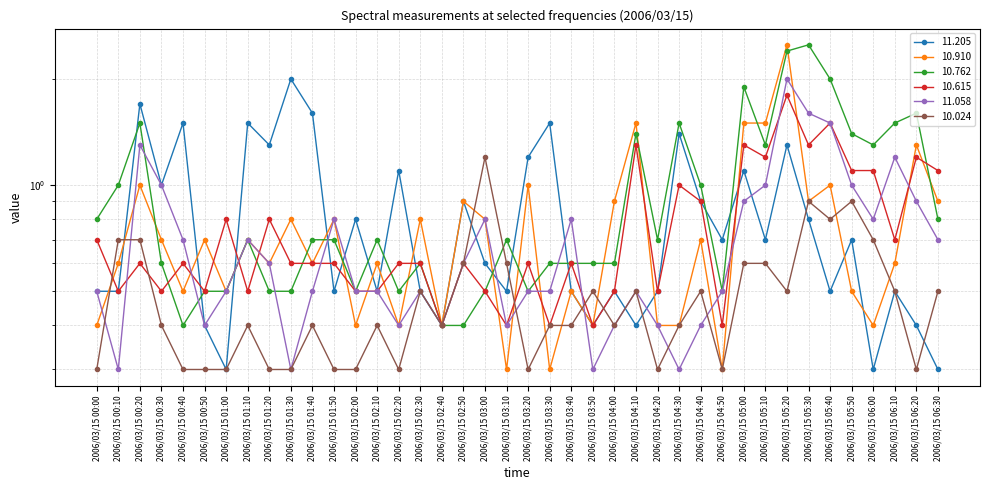

What position from the left is 2006/03/15 00:20?

3